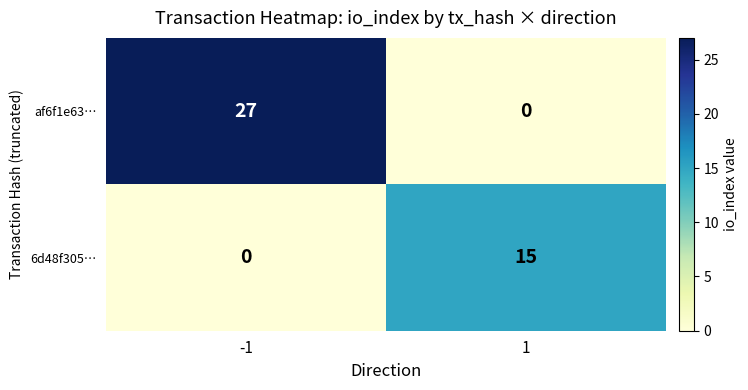

List the series in order of their peak value, lowest first.

6d48f305…, af6f1e63…